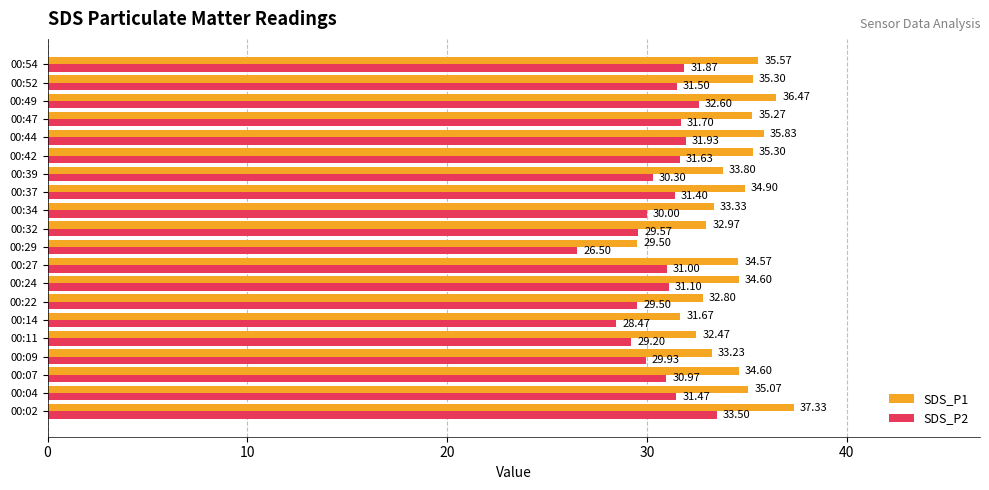

At which category is the sum across all series the highest?

00:02